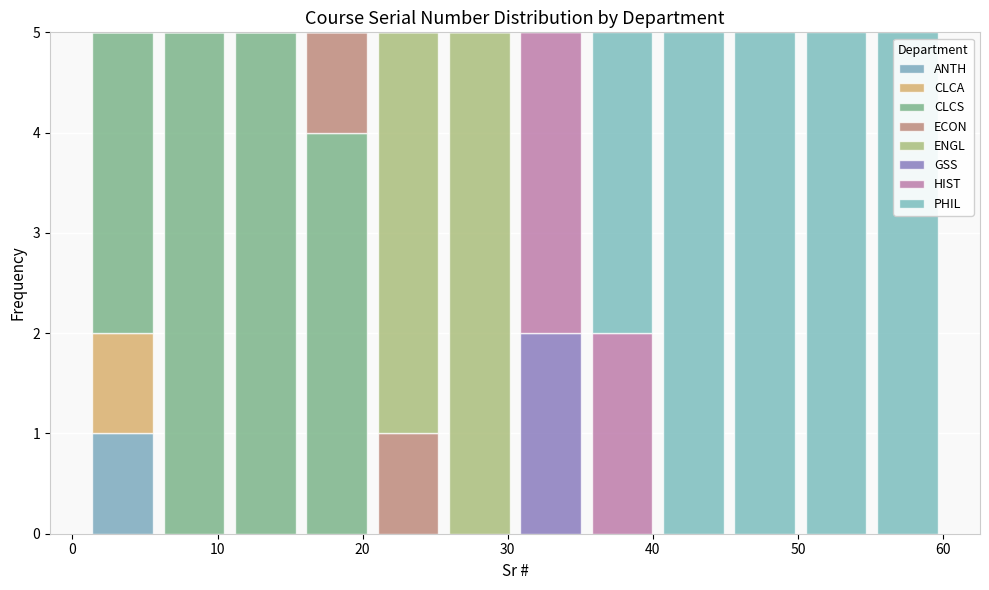

Reading left to right, transcribe this chart: for each stacked bar, give the range it covers on the x-axis and its total height. Neither the bar edges nor the heights are printed on the chart, so give them approximately, as read against the axes.

1 to 6: 5
6 to 11: 5
11 to 16: 5
16 to 21: 5
21 to 26: 5
26 to 31: 5
31 to 35: 5
35 to 40: 5
40 to 45: 5
45 to 50: 5
50 to 55: 5
55 to 60: 5